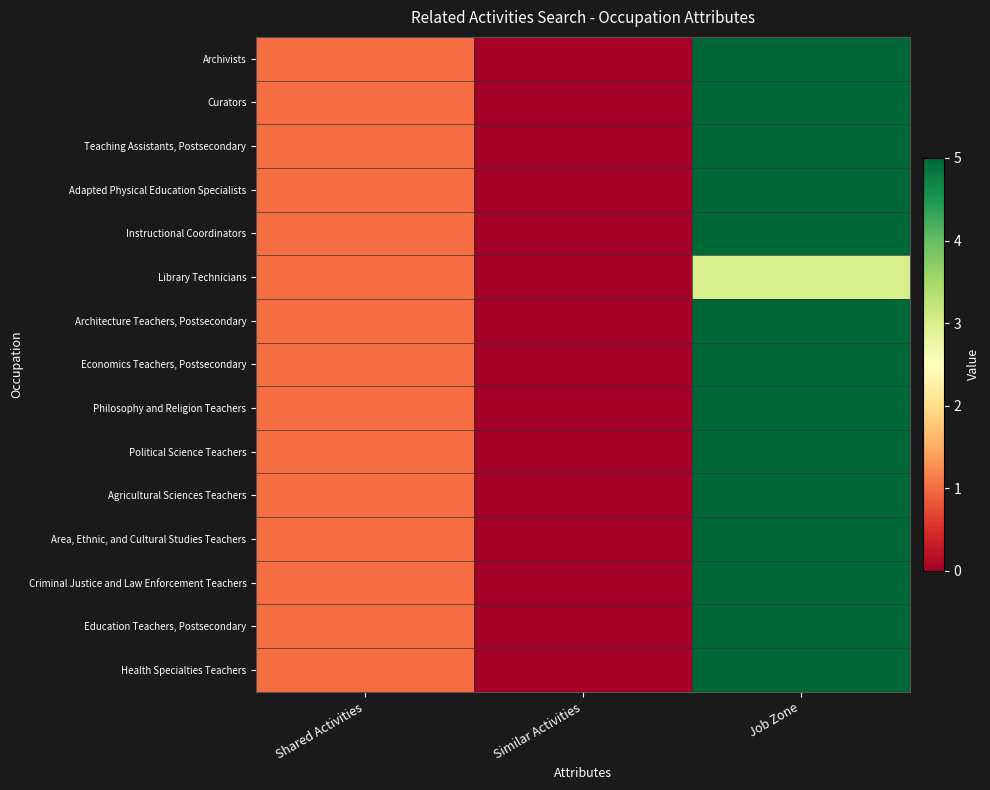

How many data points does each series have?

3